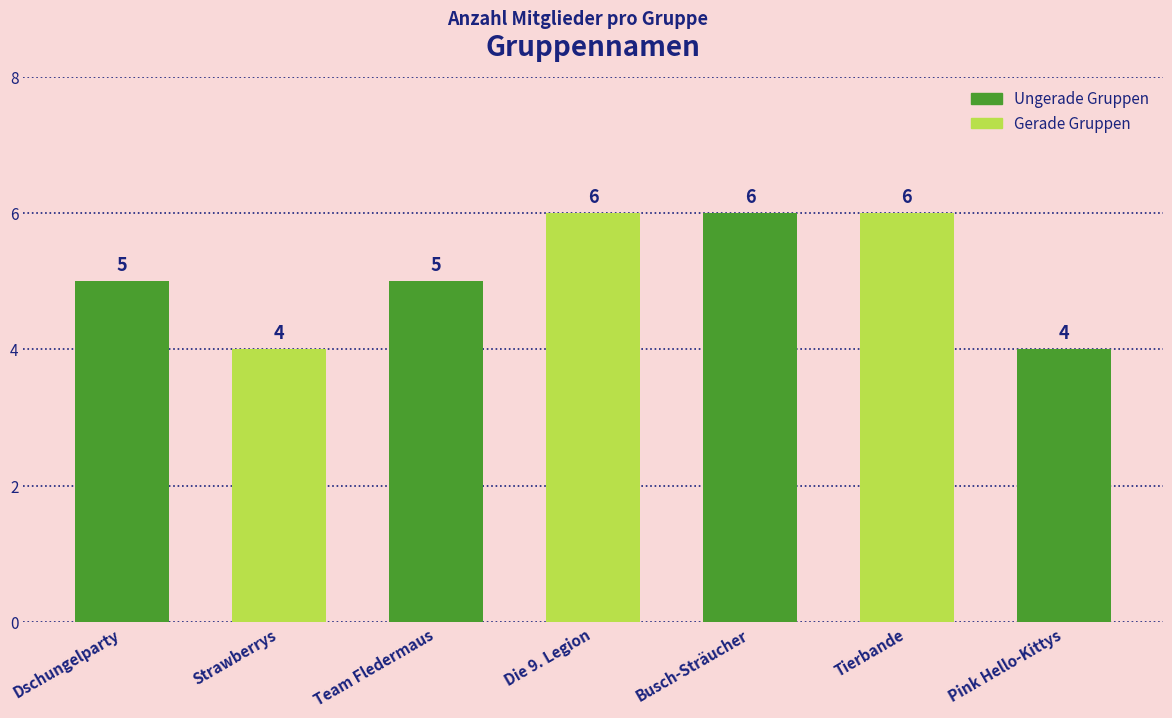

What is the change in value from Dschungelparty to Strawberrys?

-1